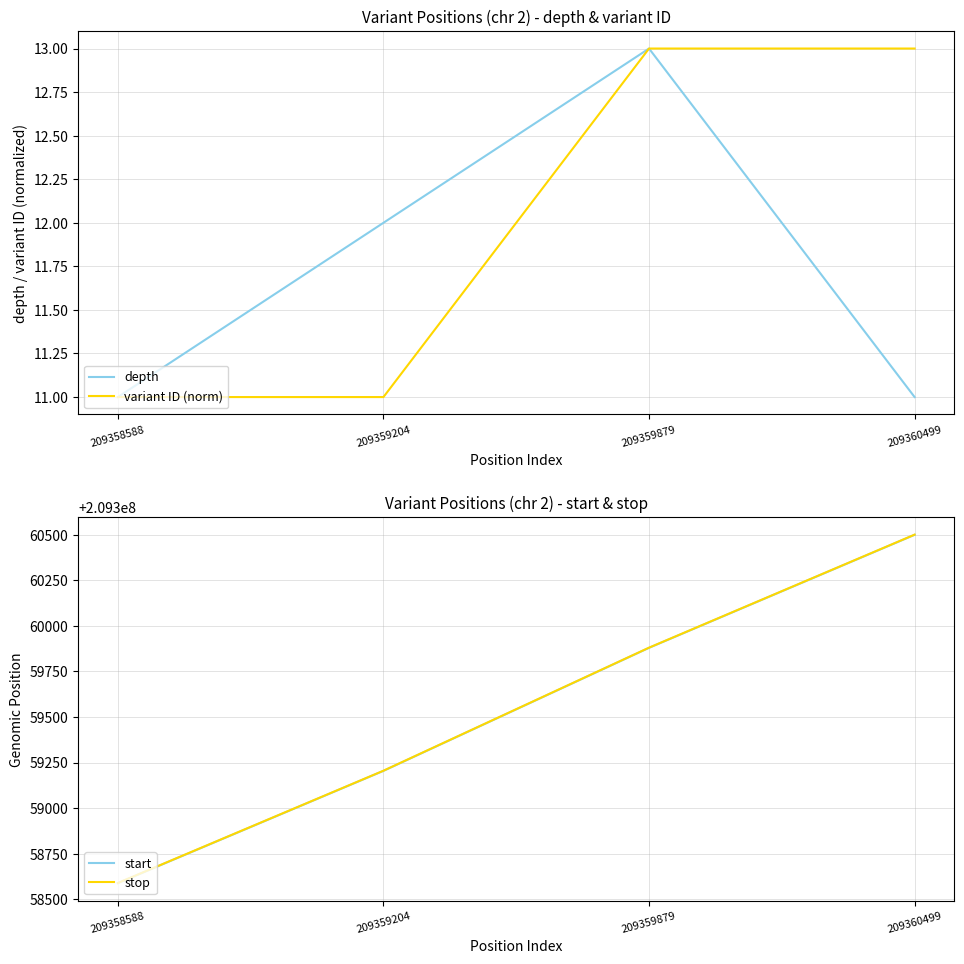

What is the value of the variant ID (norm) point at the 3rd from the left?

13.0